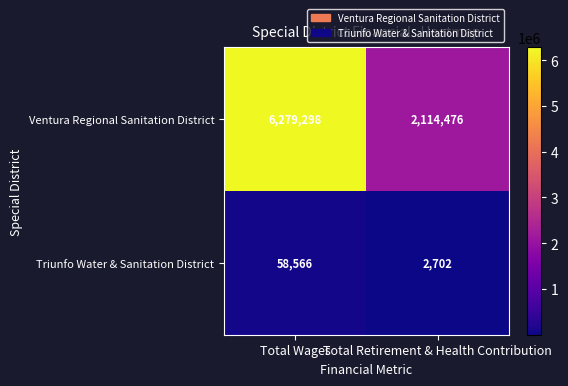

What is the difference between the Triunfo Water & Sanitation District values at Total Retirement & Health Contribution and Total Wages?

55864